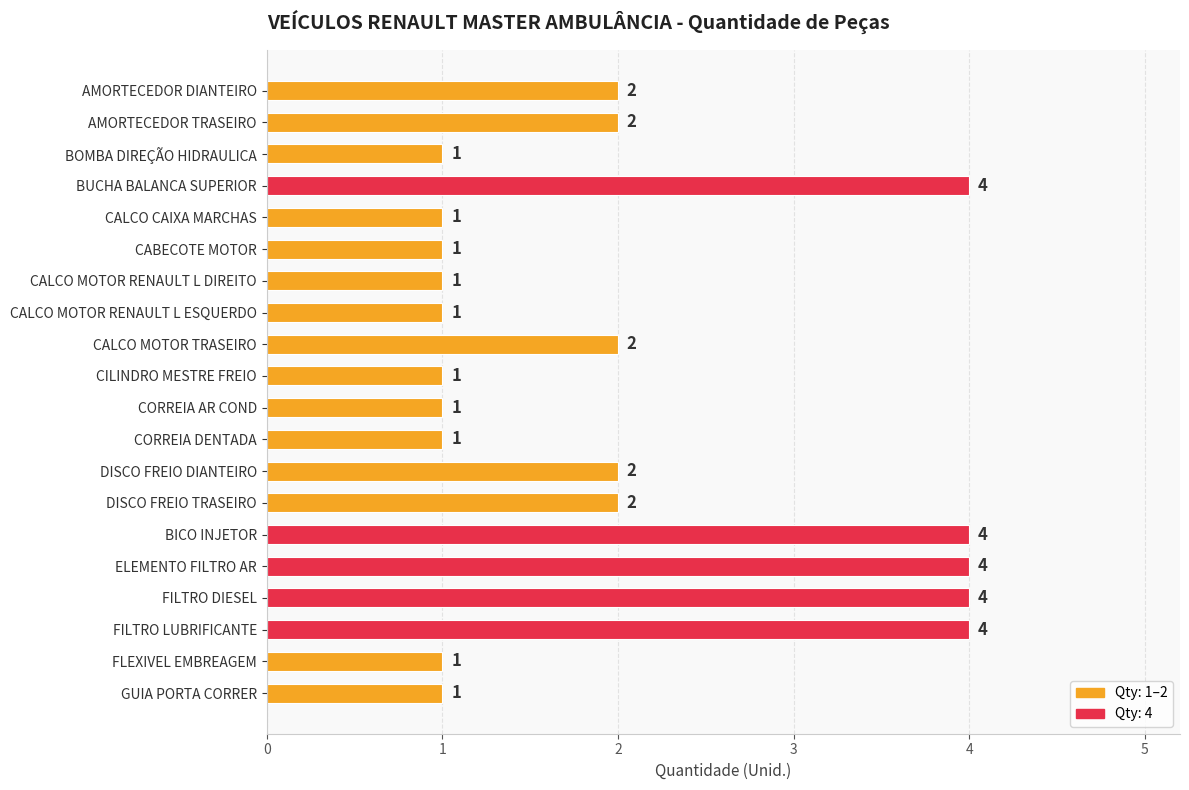

What is the maximum value shown in the chart?

4